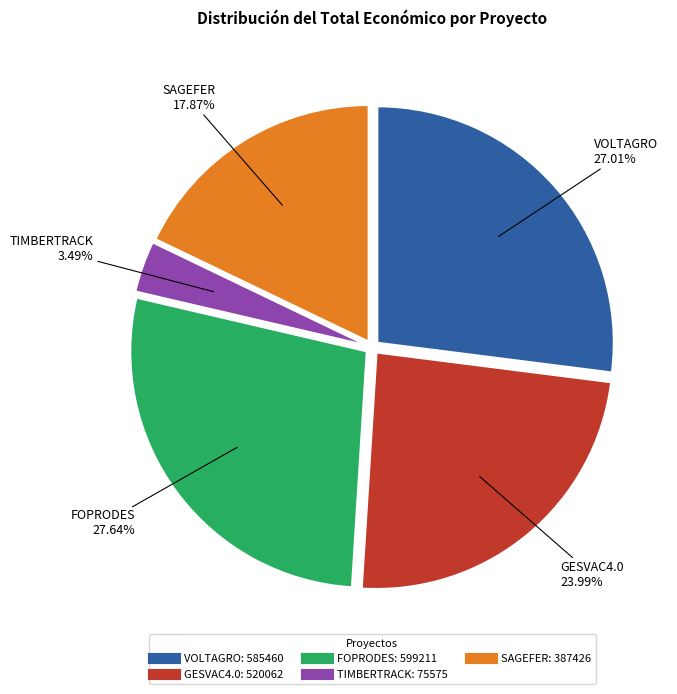

Approximately how many times larger is the value at GESVAC4.0 compared to VOLTAGRO?

0.9